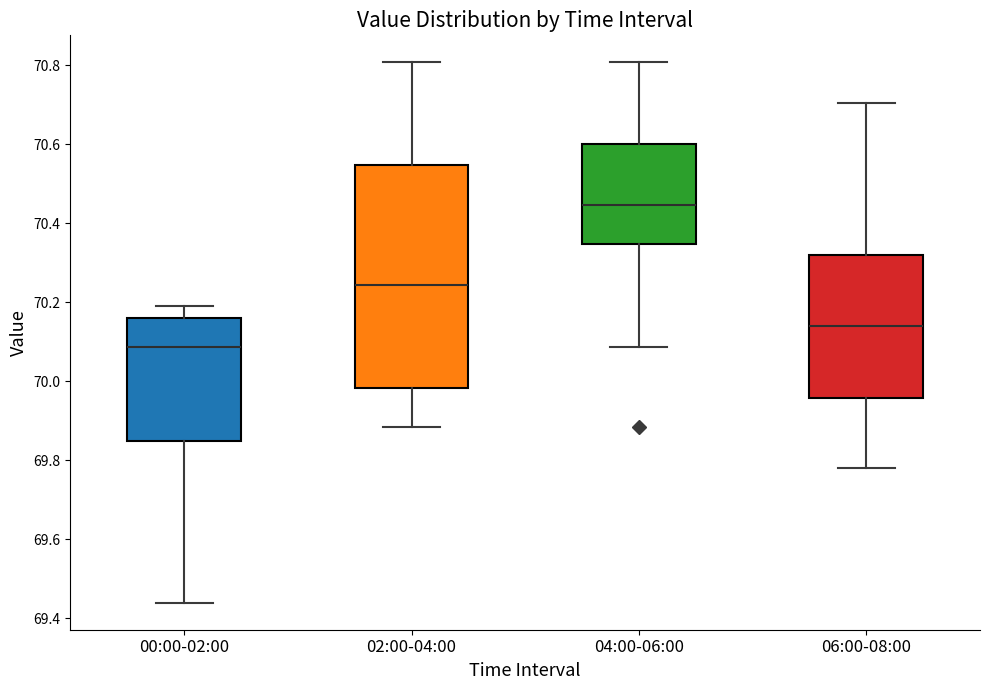

Where is the lower edge of the box for 06:00-08:00 on the y-axis? The values are not printed on the chart, so give them approximately, as read against the axis.

69.96